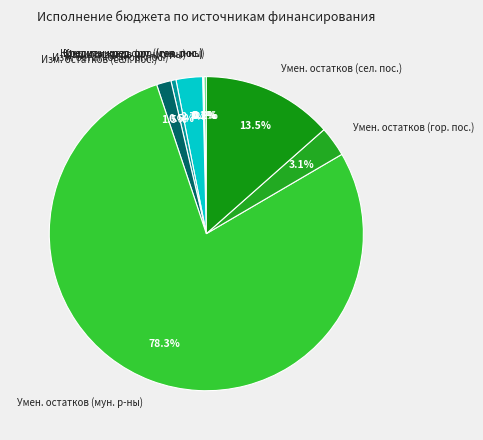

What portion of the pie excludes Умен. остатков (сел. пос.)?

86.5%